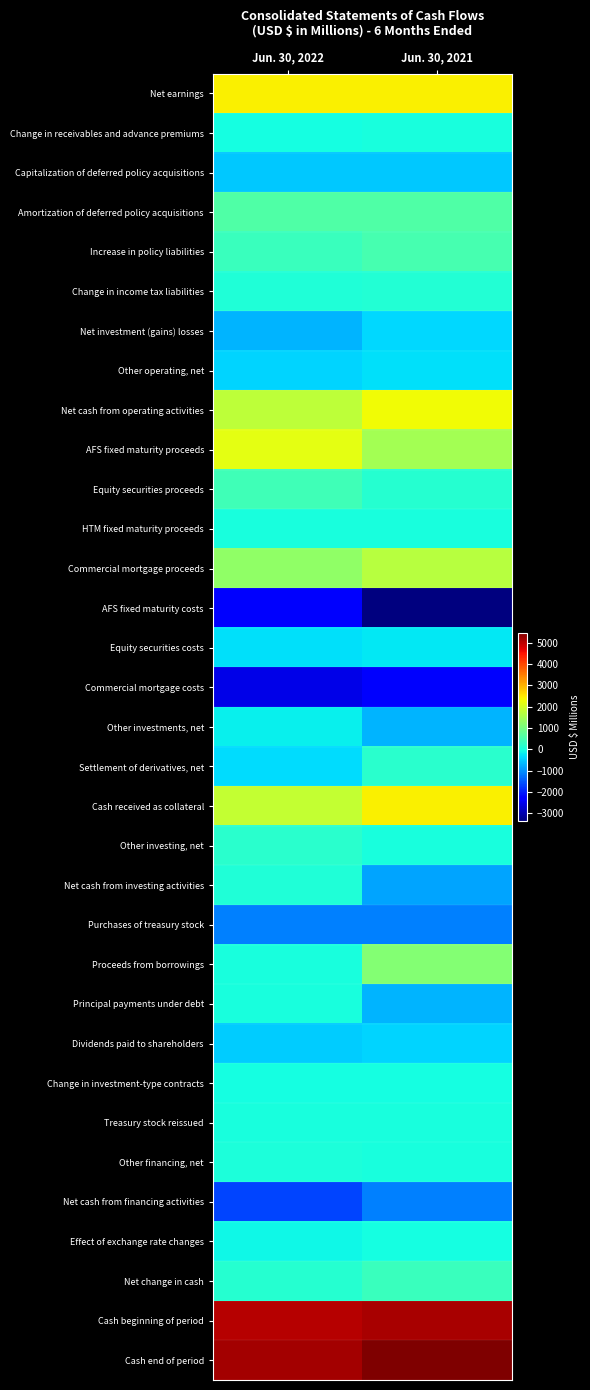

What is the total value across all series at Jun. 30, 2021?

11614